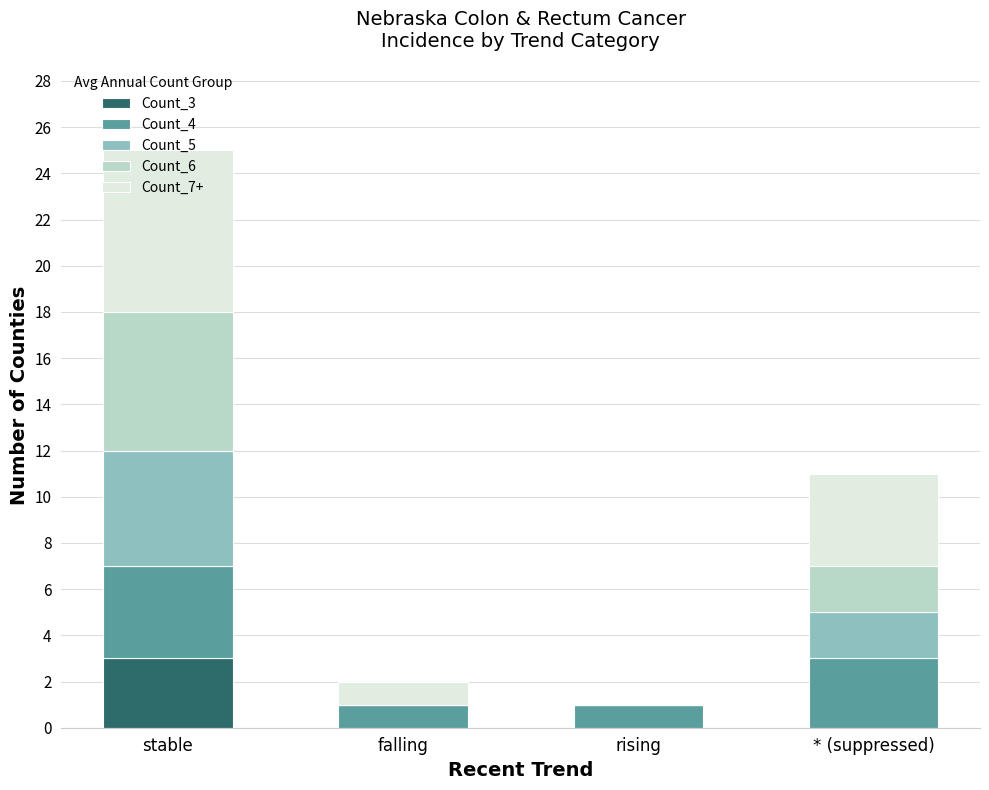

At which category is the sum across all series the highest?

stable